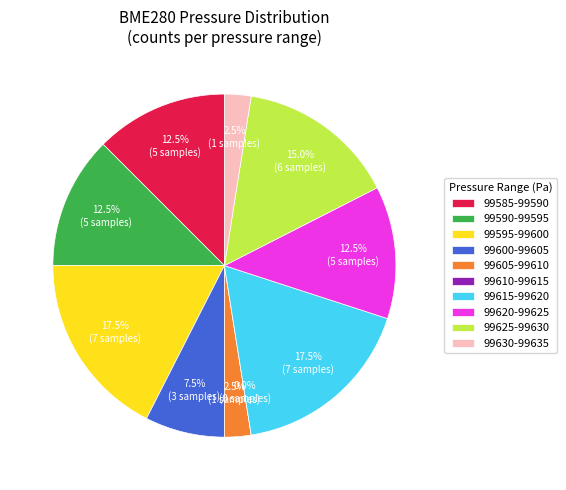

Is the sum of 1299 and 1300 greater than half?

Yes